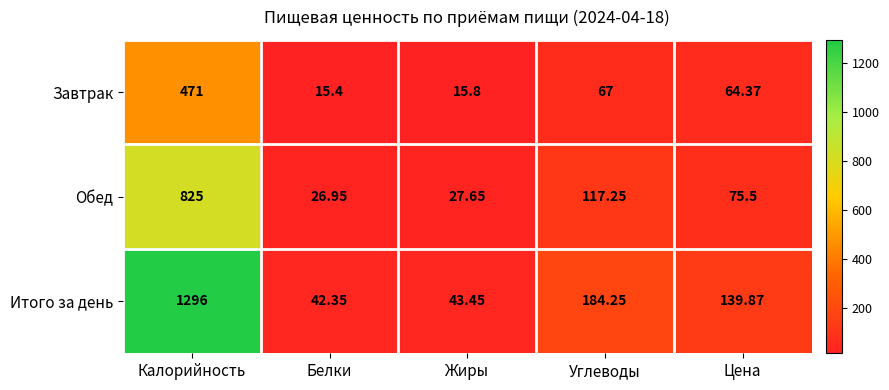

Which series has the largest total across all categories?

Итого за день